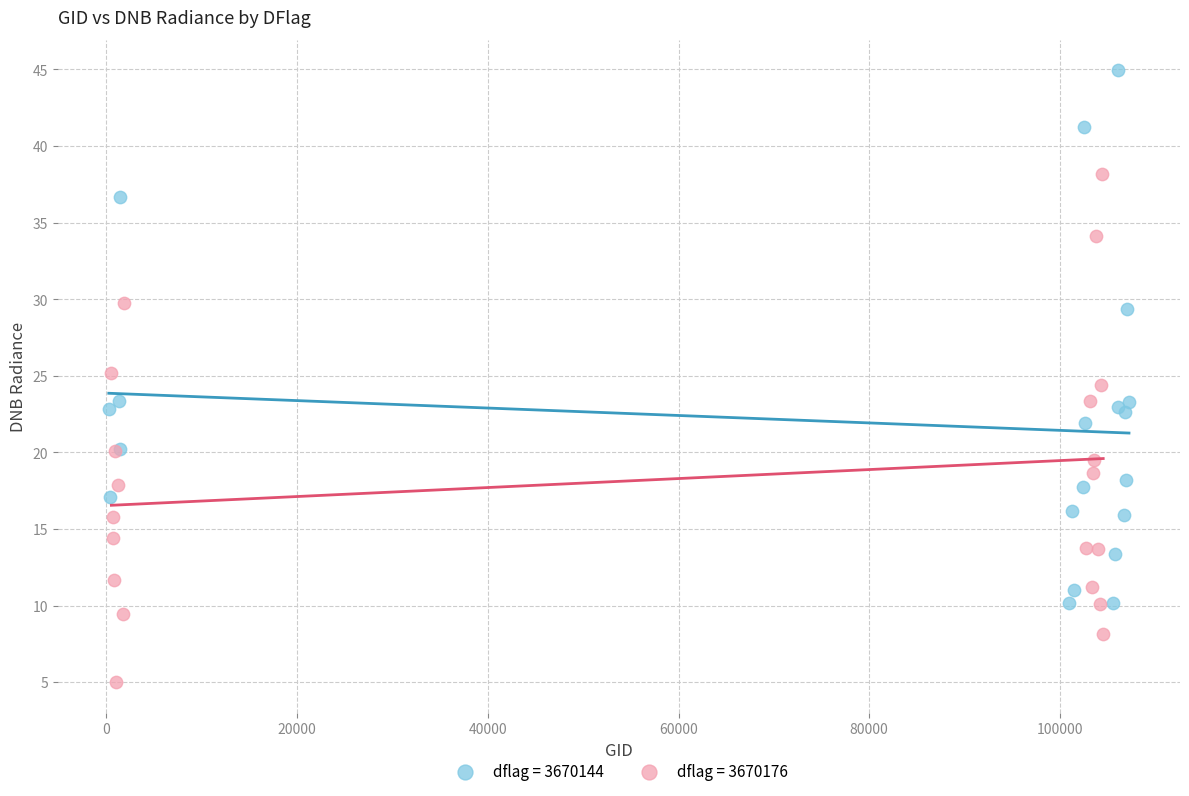

Which series contains the highest Y value?

dflag = 3670144